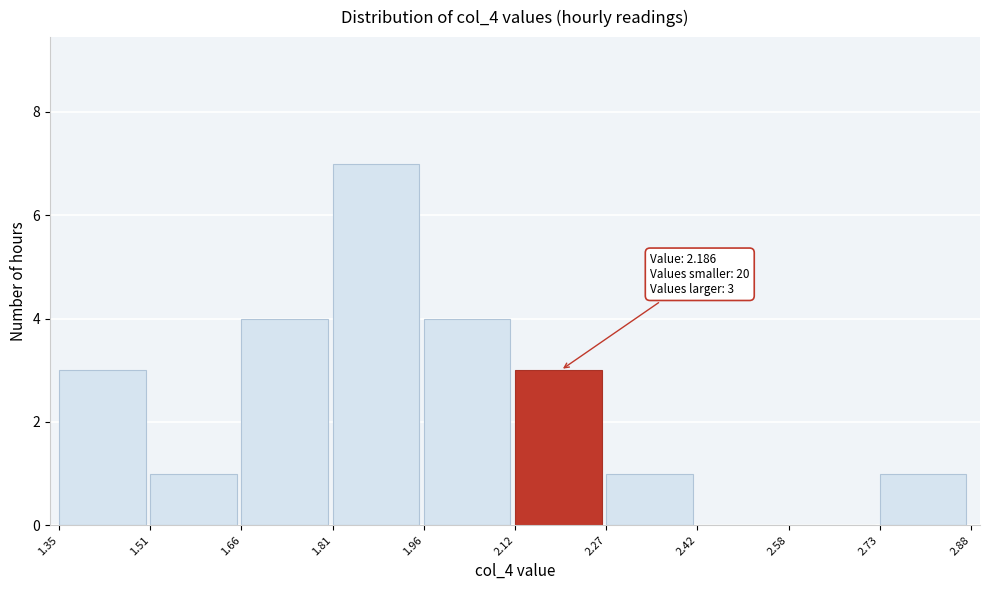

Over which range of the x-axis is the bar tallest?

1.81 to 1.96